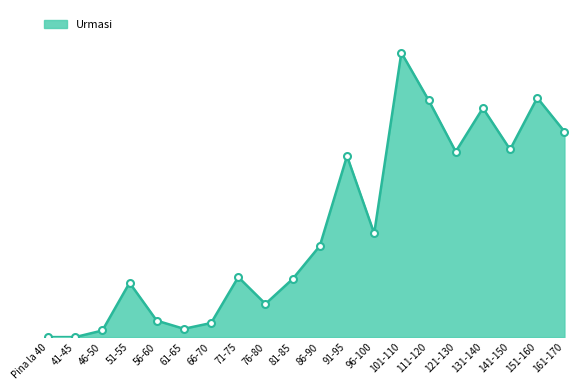

At which category does the data reach its first local valley?

61-65